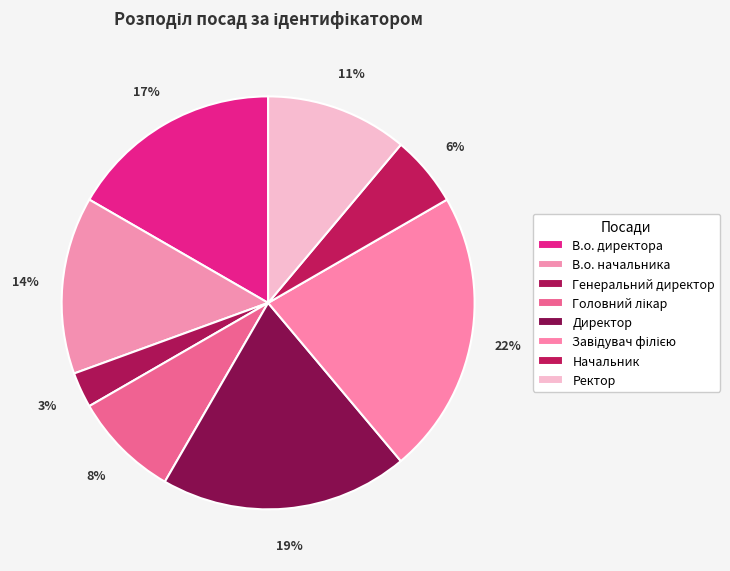

To the nearest percent, what is the combined percentage of Генеральний директор and Головний лікар?

11%